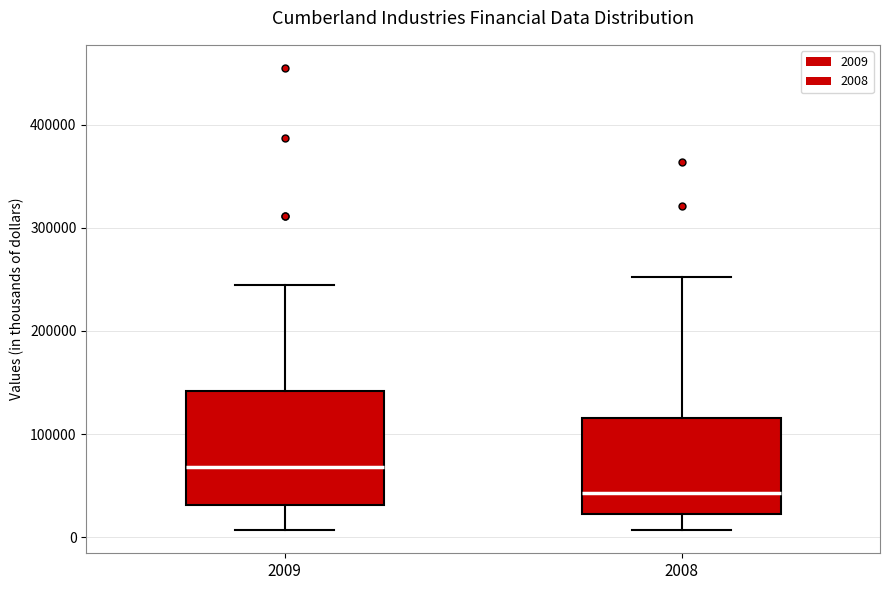

Where does the upper whisker of the box at x = 2008 end on the y-axis? The values are not printed on the chart, so give them approximately, as read against the axis.

250000